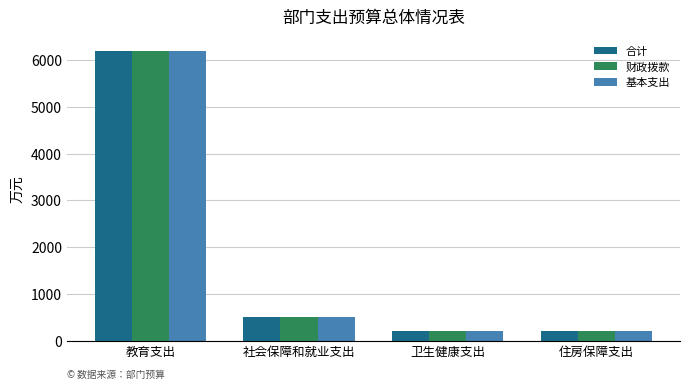

What is the value of the 合计 bar at the 2nd from the left?

499.9